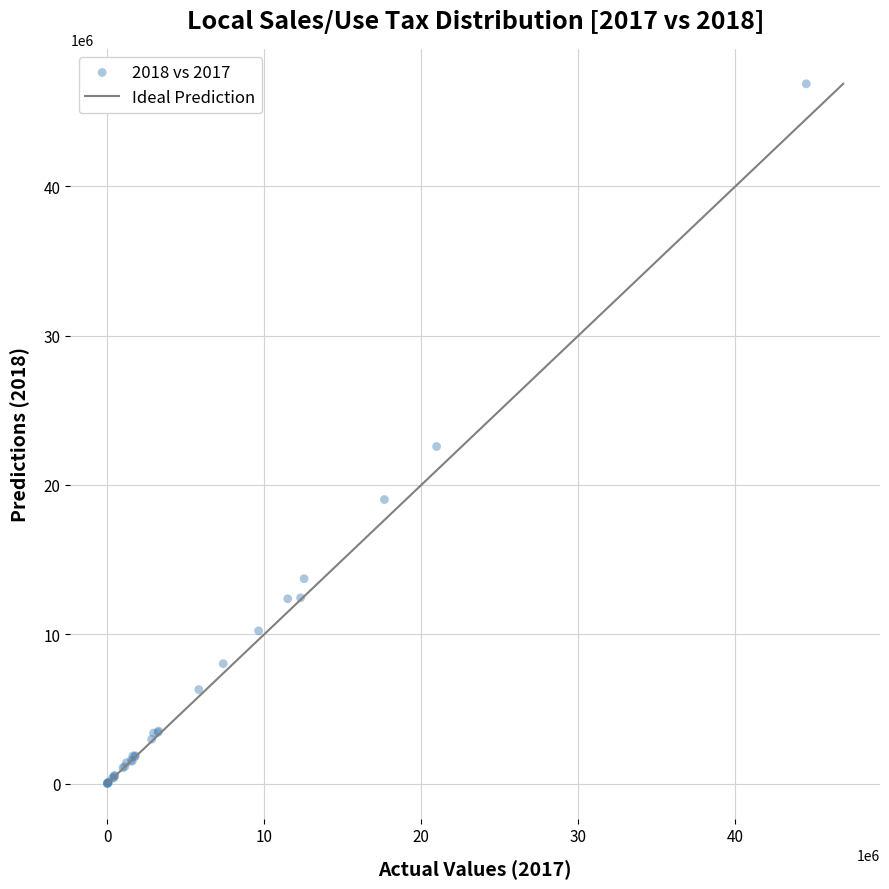

What Y value in the scatter plot is closest to 23436318?

22577396.6